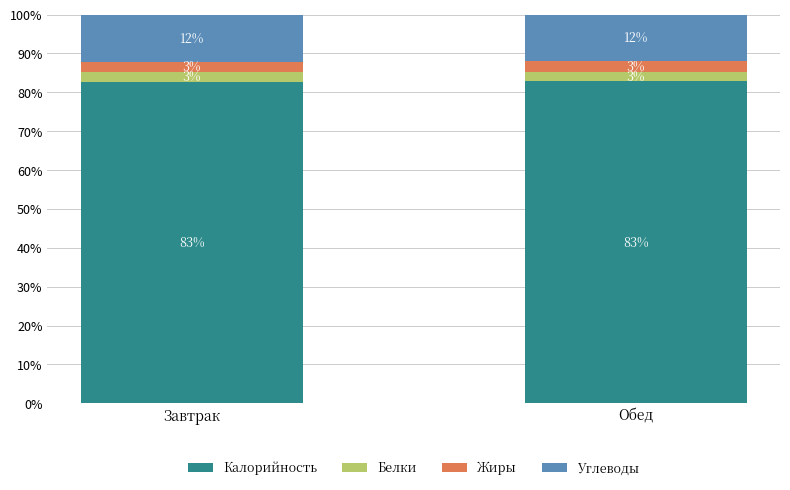

What is the approximate value of Углеводы at Завтрак?

12.2